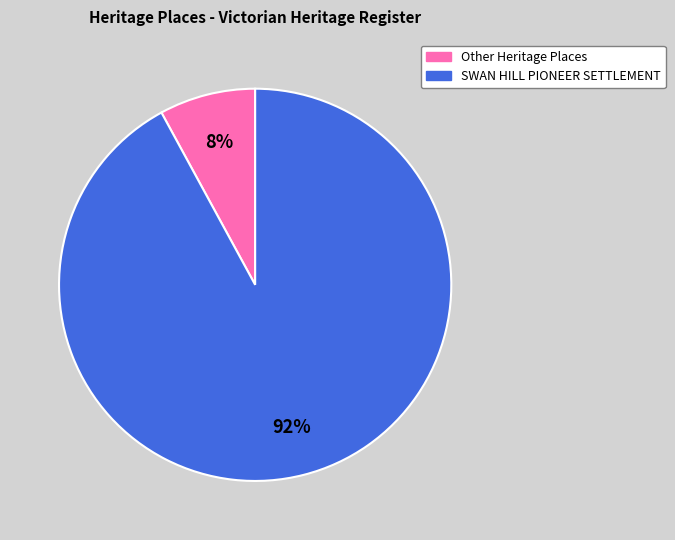

To the nearest percent, what is the difference between the largest and smallest slice percentages?

84%